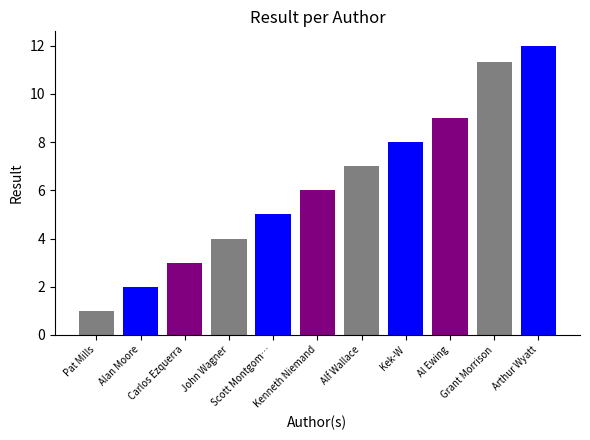

Reading left to right, transcribe all the data shown in this chart.

1.0	2.0	3.0	4.0	5.0	6.0	7.0	8.0	9.0	11.3	12.0